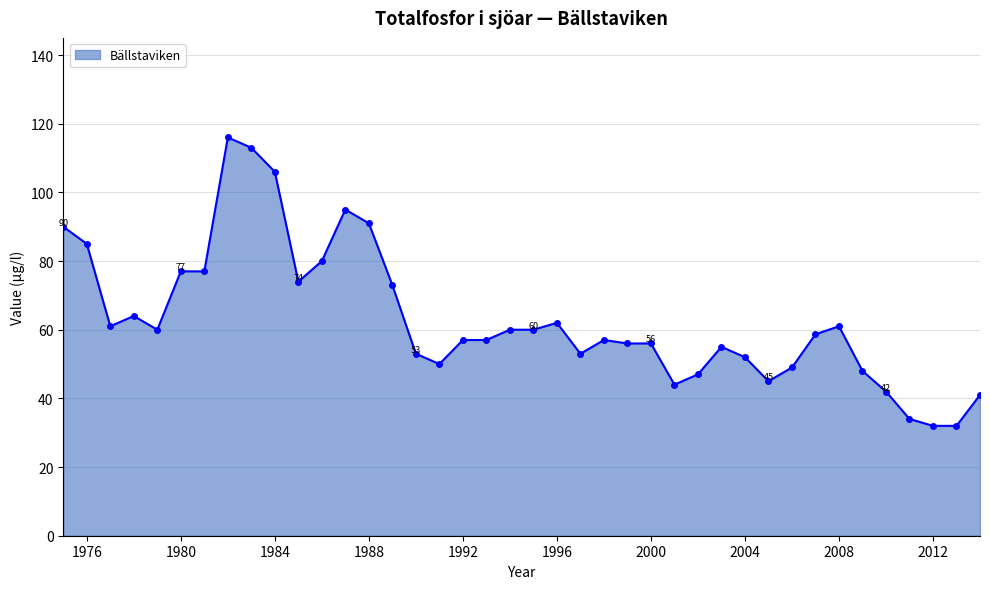

Is it true that the value at 1992 is 94.3?

False